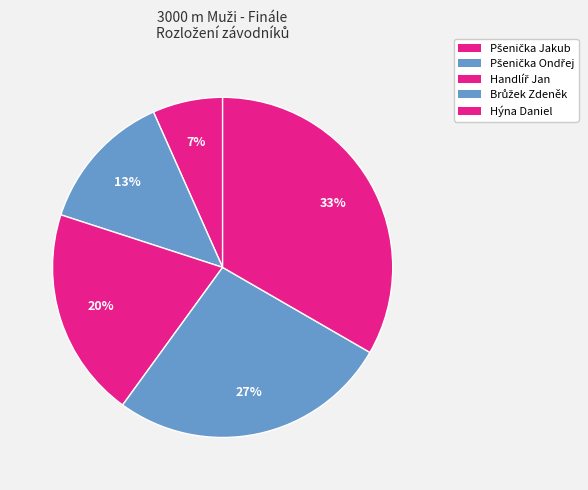

Does any single category account for the majority?

No